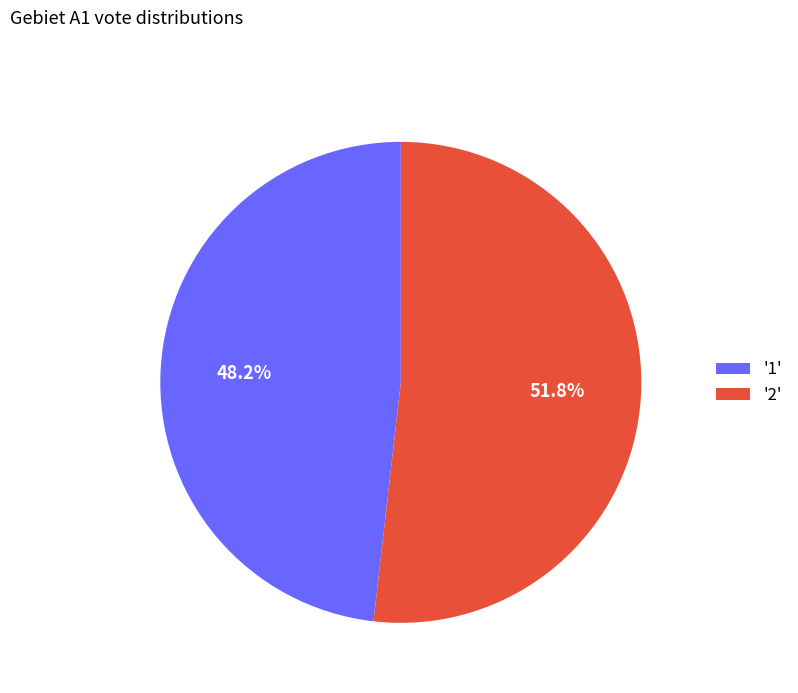

Which slice is the largest?

'2'